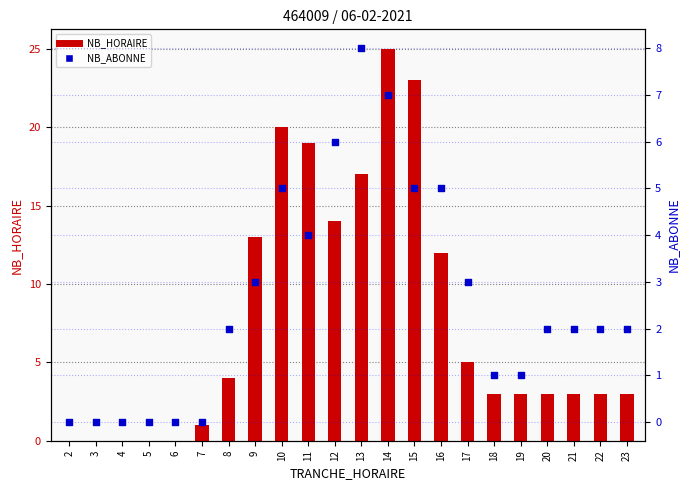

At which category is the sum across all series the highest?

14